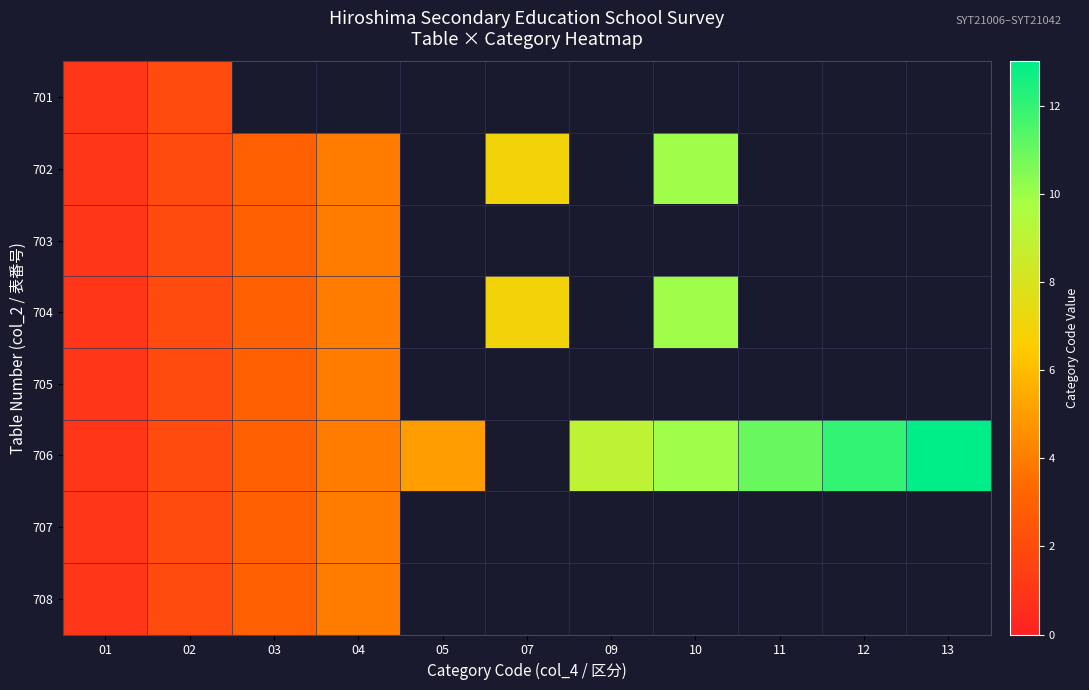

True or false: 704 has a value of 2.0 at 02.

True